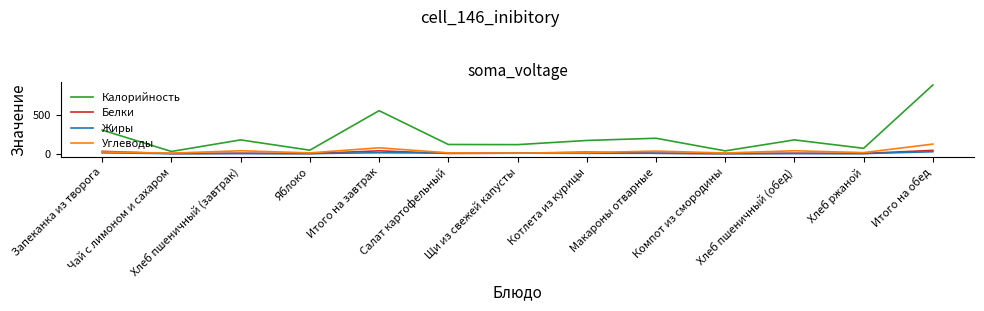

What is the average value of the Белки series?

11.9